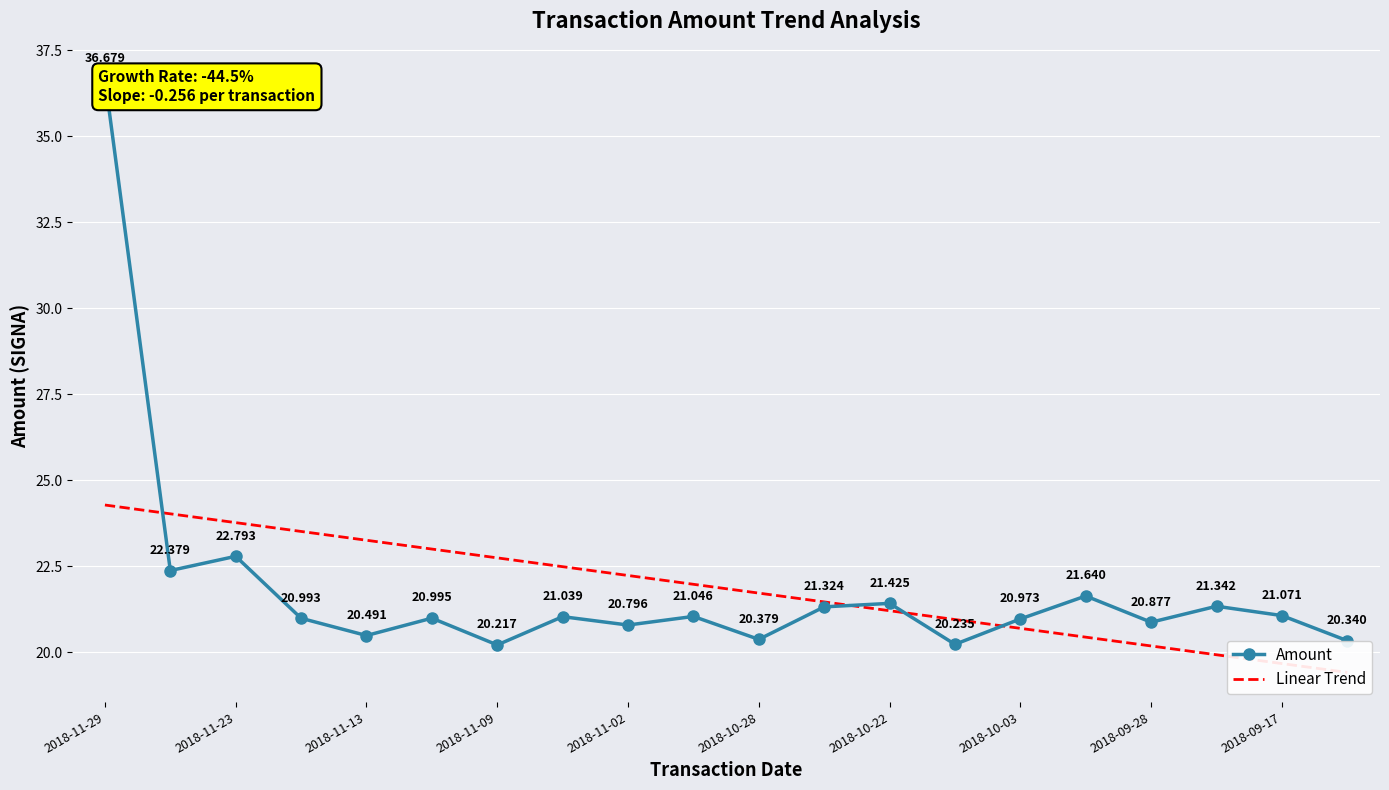

What is the highest value of the Amount series?

36.7